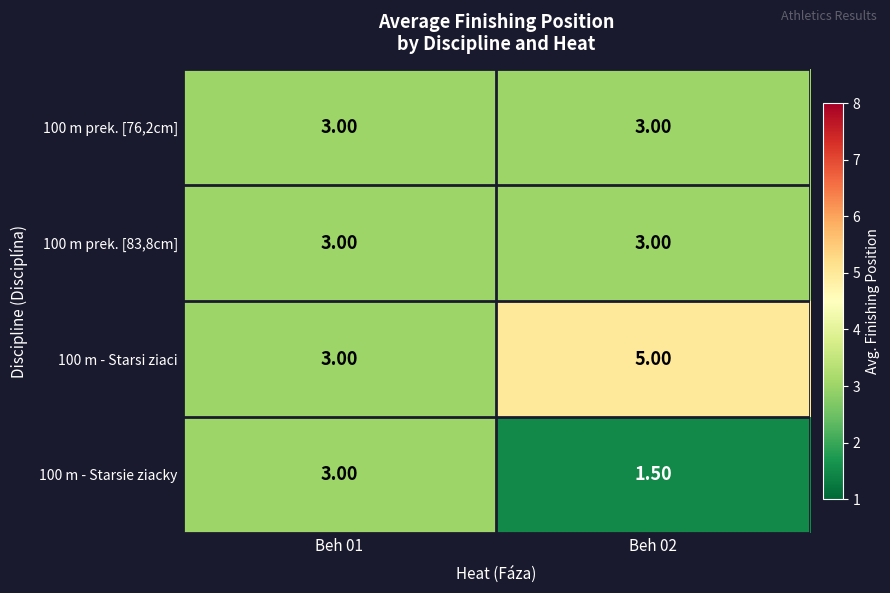

What is the sum of all 100 m prek. [83,8cm] values?

6.0